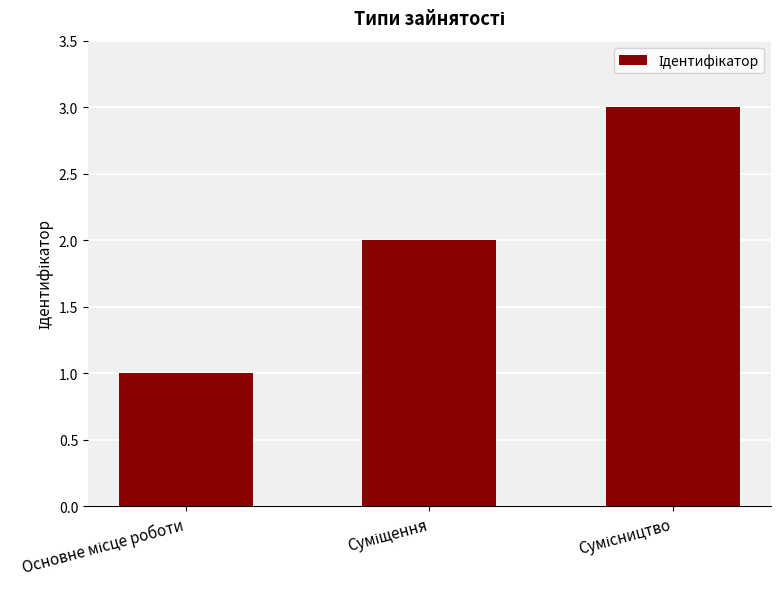

What is the sum of all values?

6